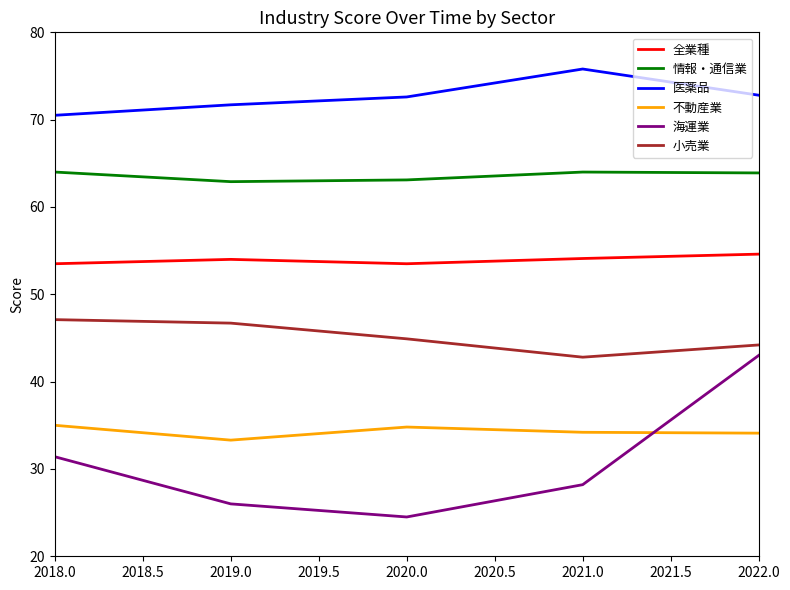

What value does the 情報・通信業 series have at 2019.0?

62.9